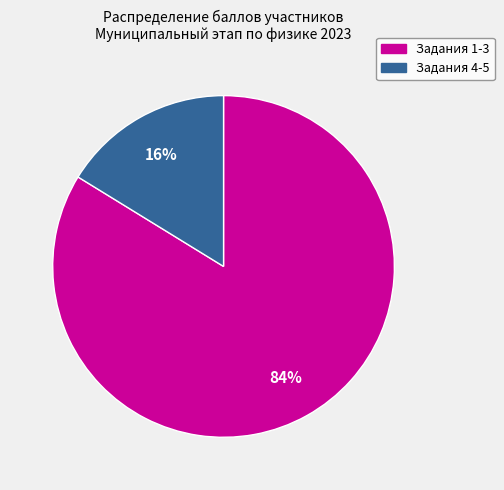

Does any single category account for the majority?

Yes